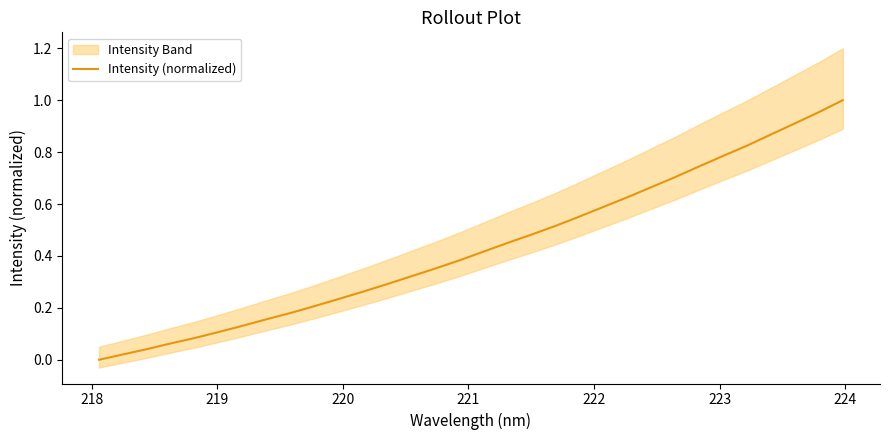

Does the chart have visible grid lines?

No